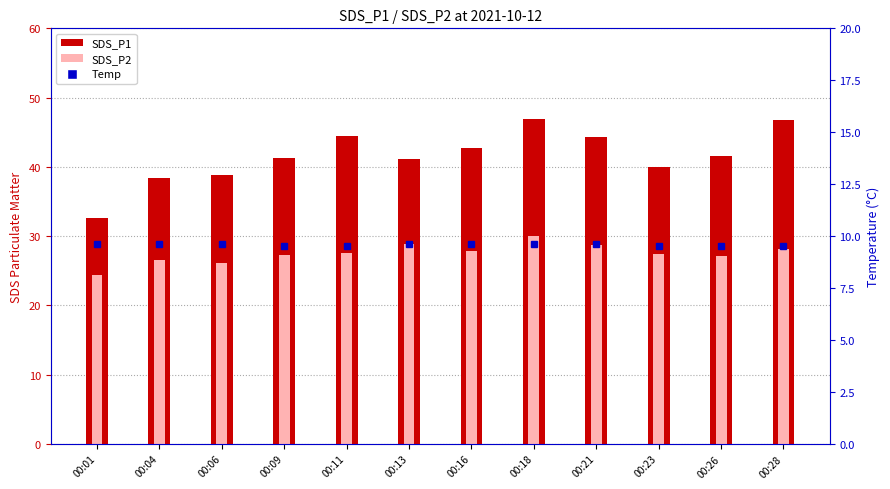

What are all the series names shown in the legend?

SDS_P1, SDS_P2, Temp